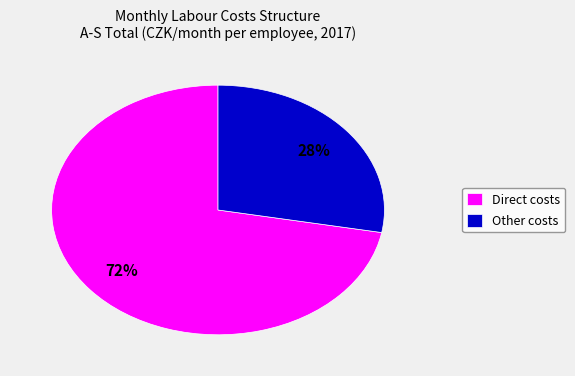

True or false: Other costs accounts for 21% of the total.

False